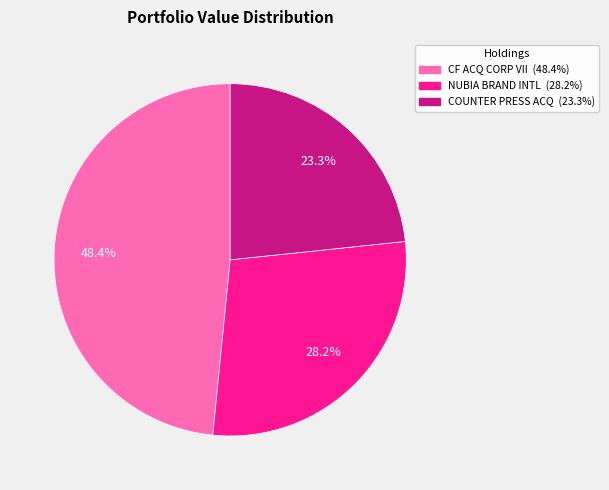

Is there a majority slice in this chart?

No